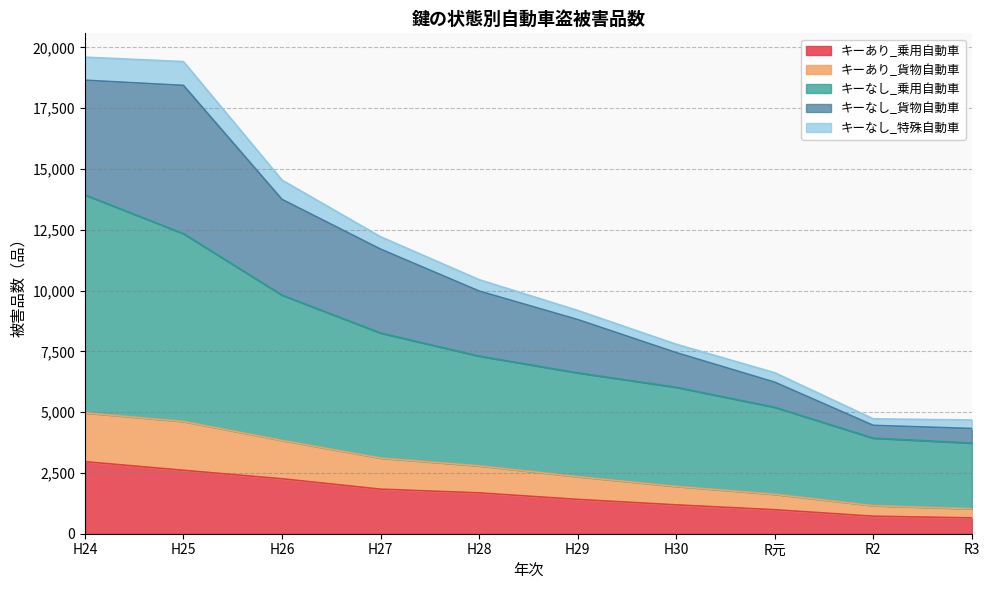

Which label corresponds to the largest value in the chart?

H24